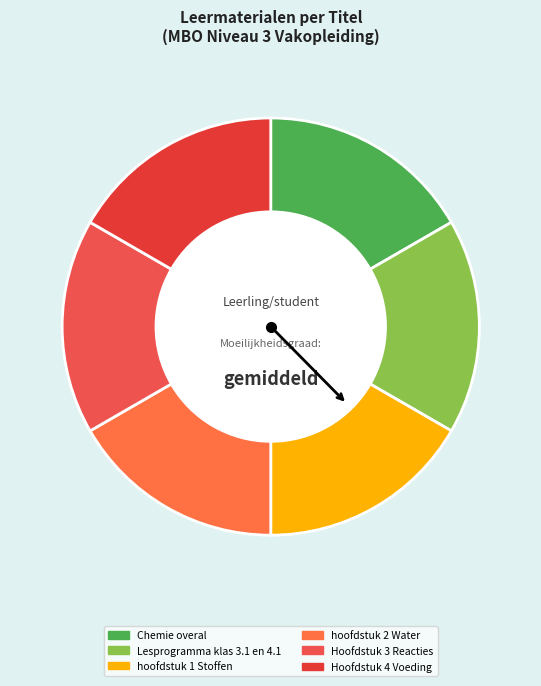

How many segments does this pie chart have?

6